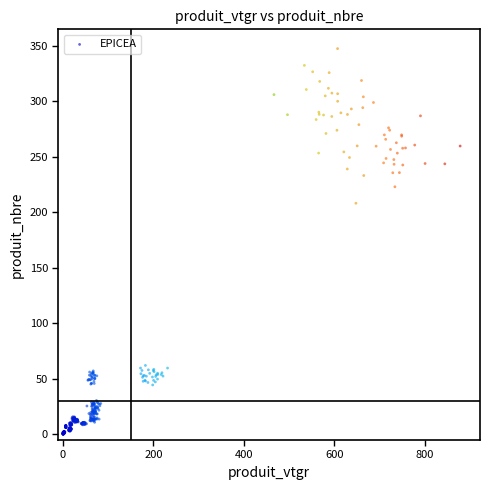

What is the range of Y values (max minus min)?

347.3